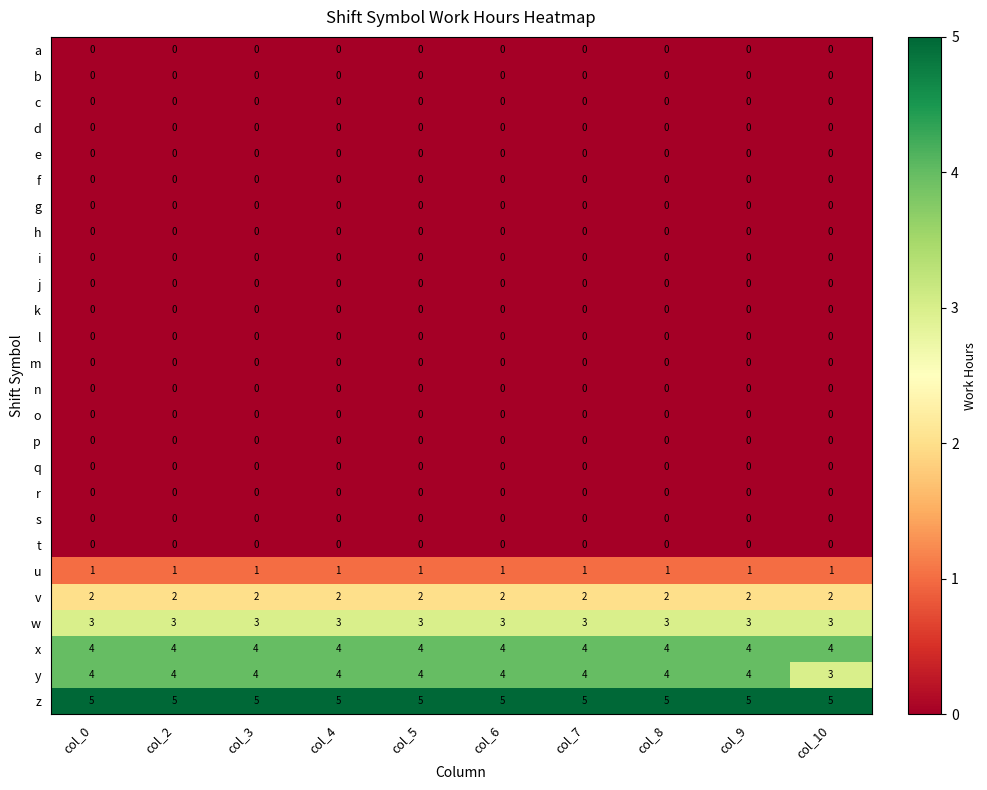

The value of w at col_5 is 2. True or false?

False